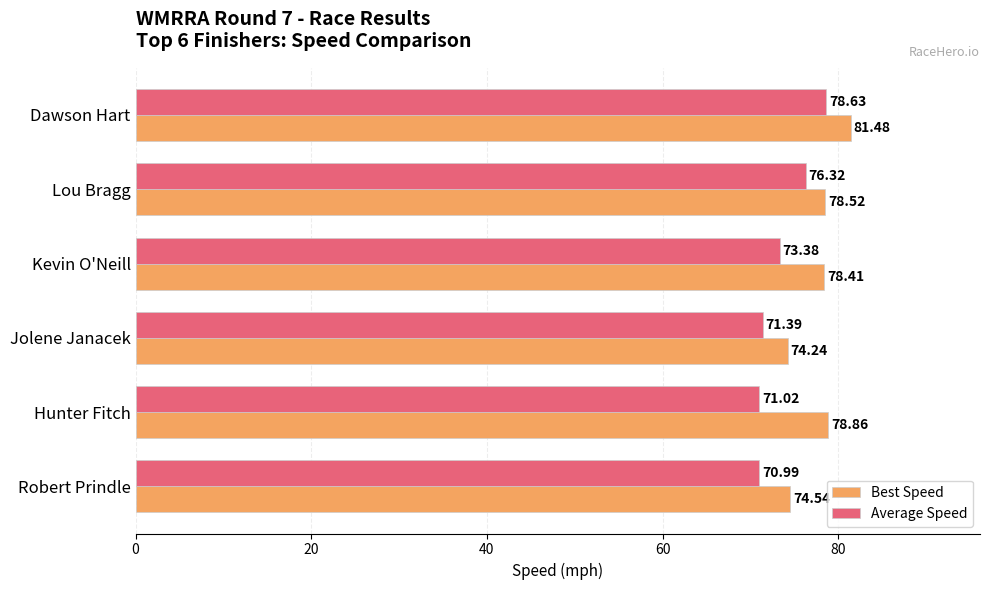

What are all the series names shown in the legend?

Best Speed, Average Speed